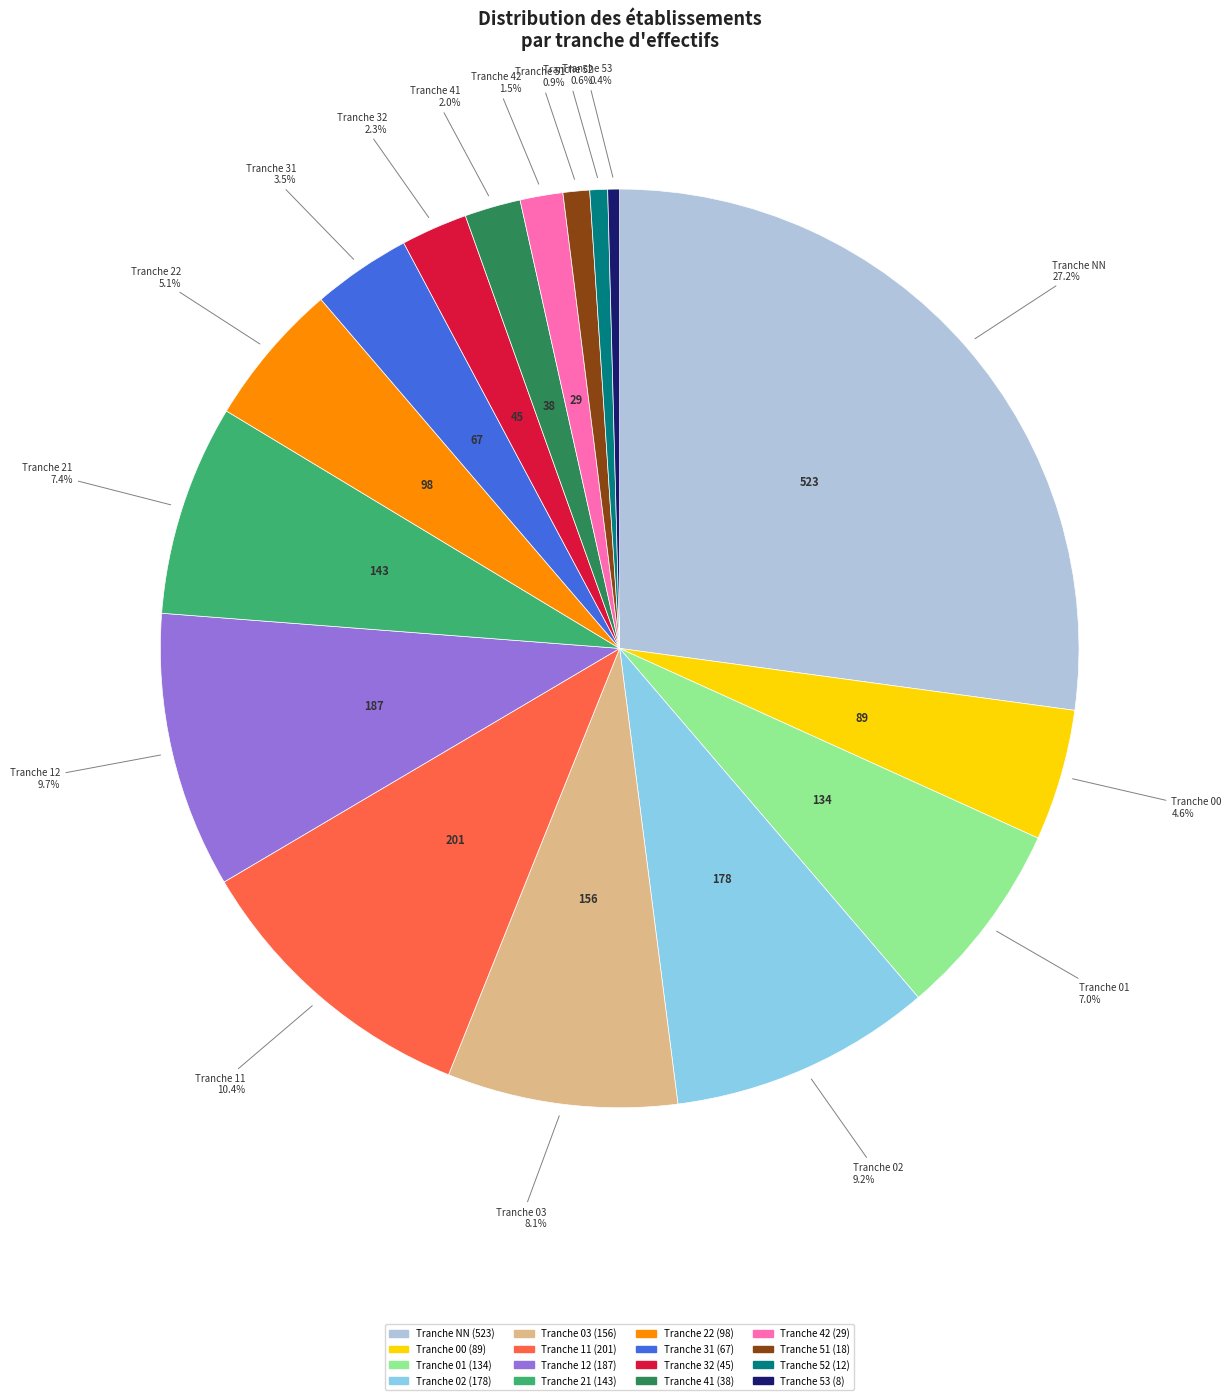

Does any single category account for the majority?

No